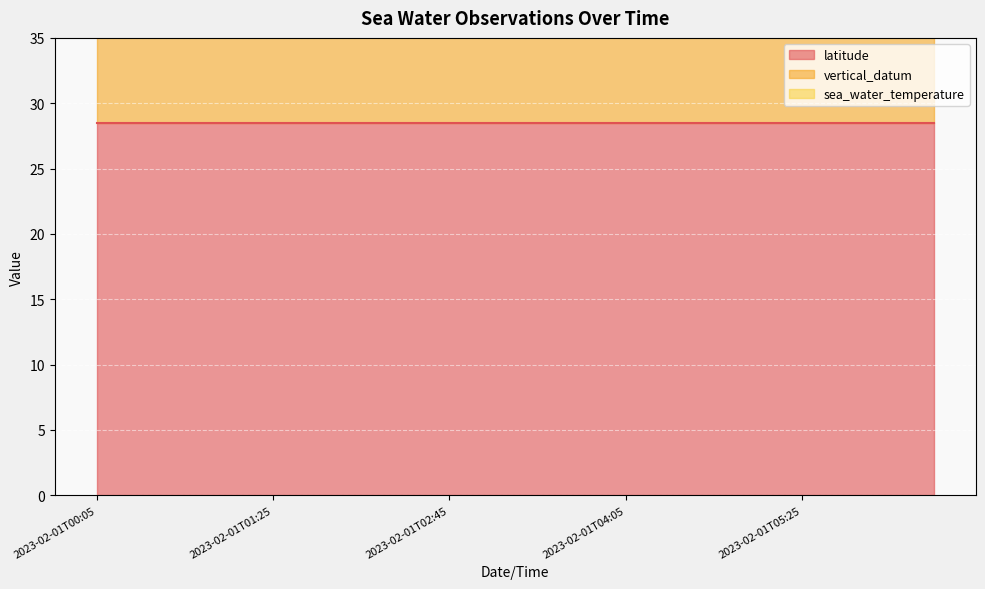

What is the maximum value for vertical_datum?

22.0